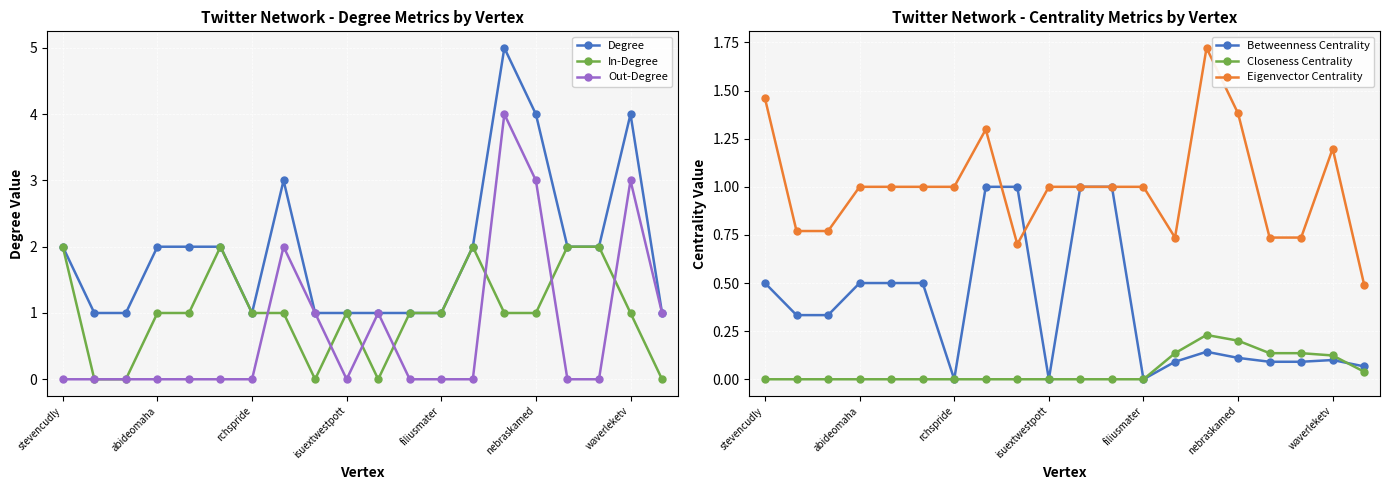

What is the value of the Eigenvector Centrality point at the 6th from the left?

1.0